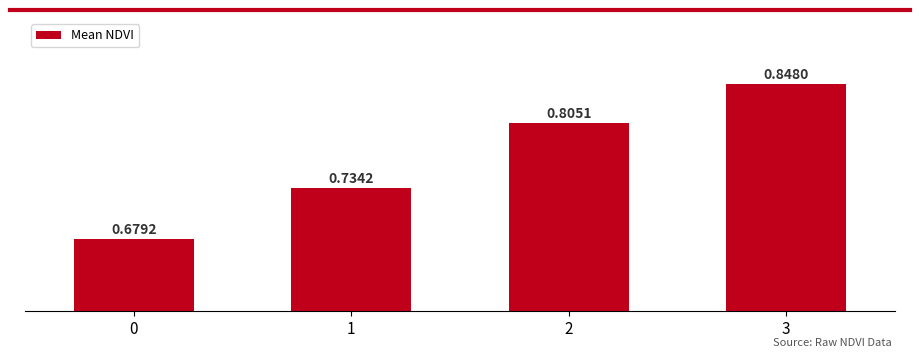

How many data points does each series have?

4